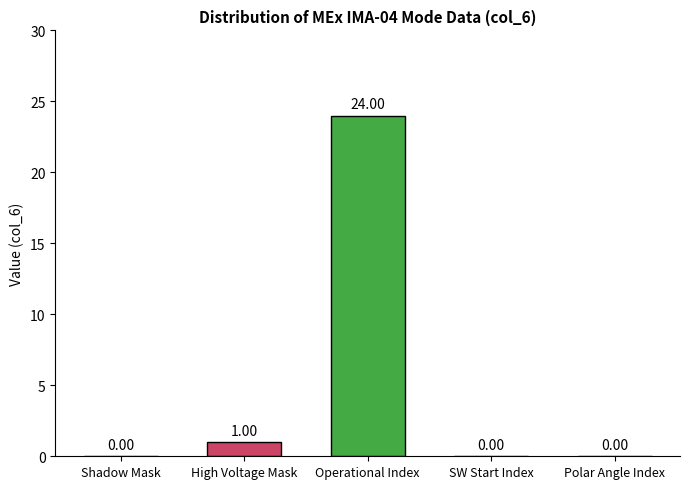

The value at Polar Angle Index is -16. True or false?

False